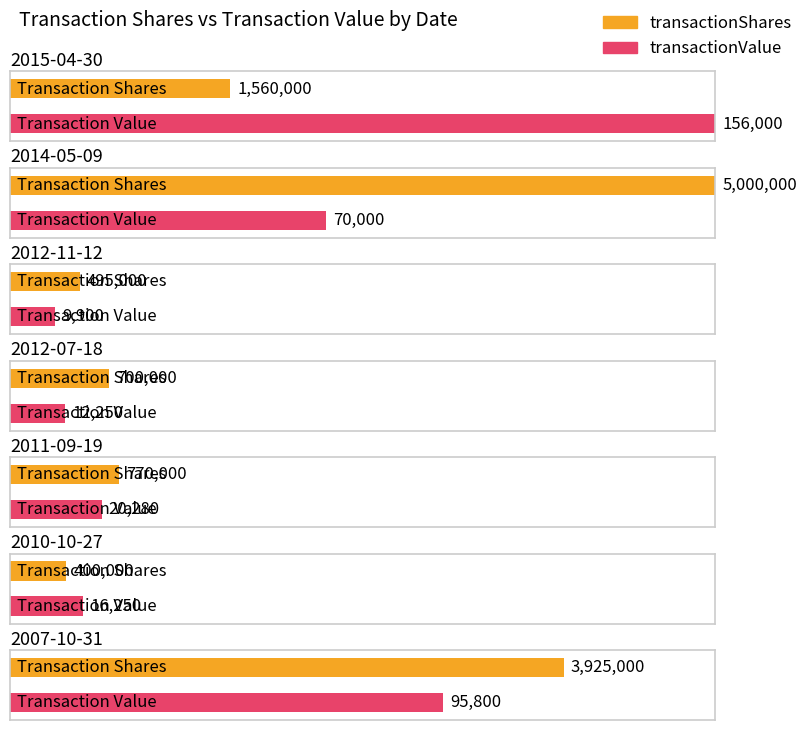

How many values in the transactionValue series are below 20280?

3